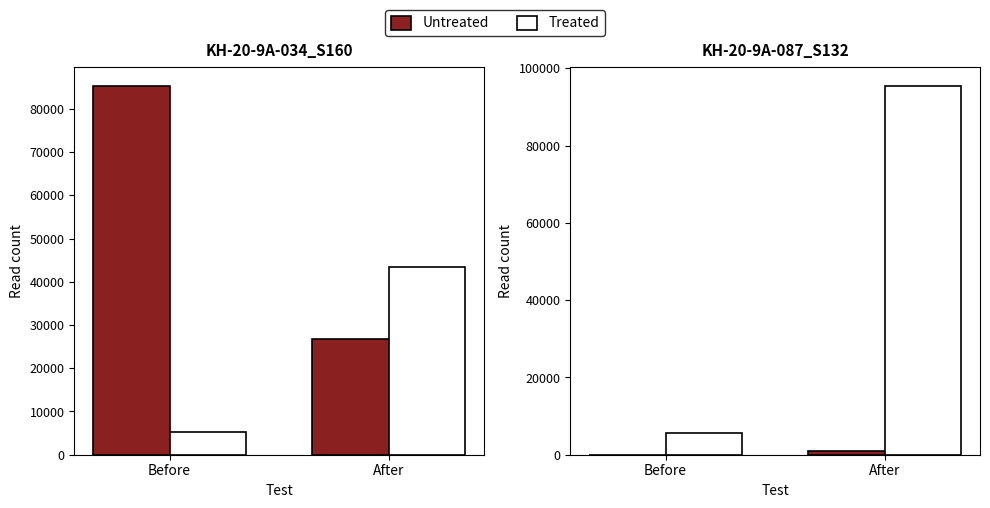

Rank the series at After from highest to lowest value.

Treated, Untreated